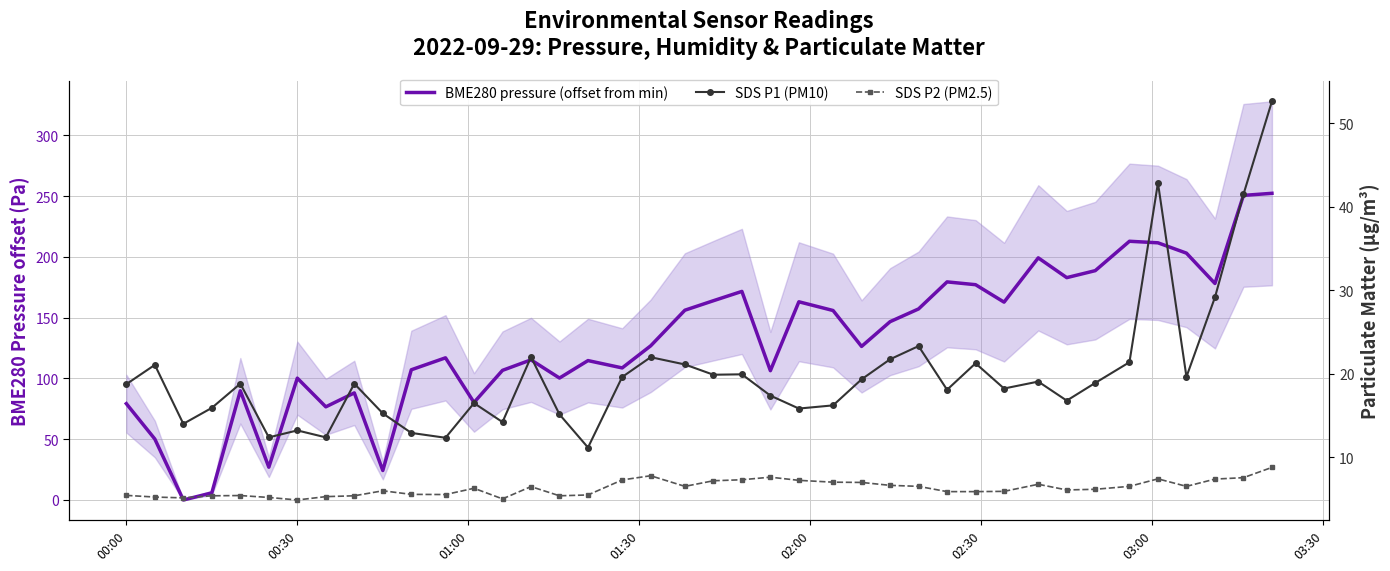

What are all the series names shown in the legend?

BME280 pressure (offset from min), SDS P1 (PM10), SDS P2 (PM2.5)